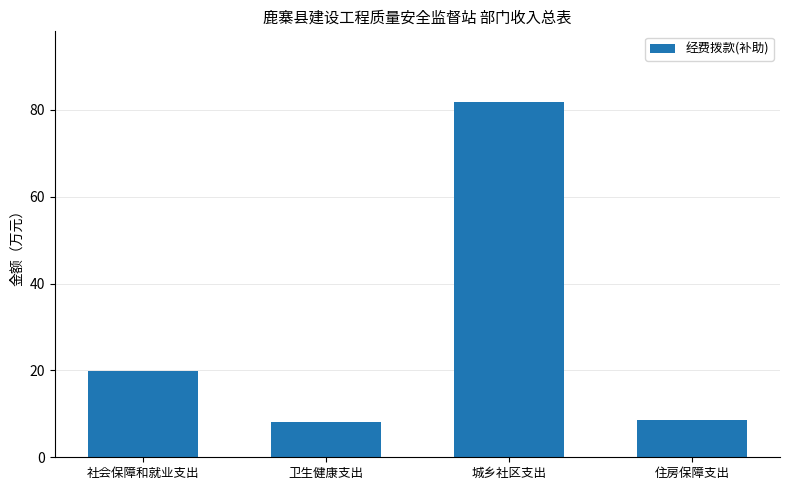

Where is the data nearest to the value 44?

社会保障和就业支出